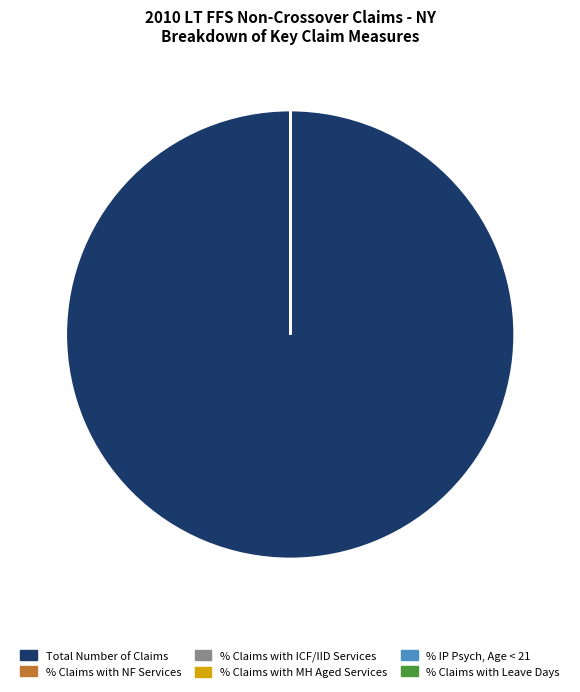

What is the largest slice in the pie chart?

Total Number of Claims